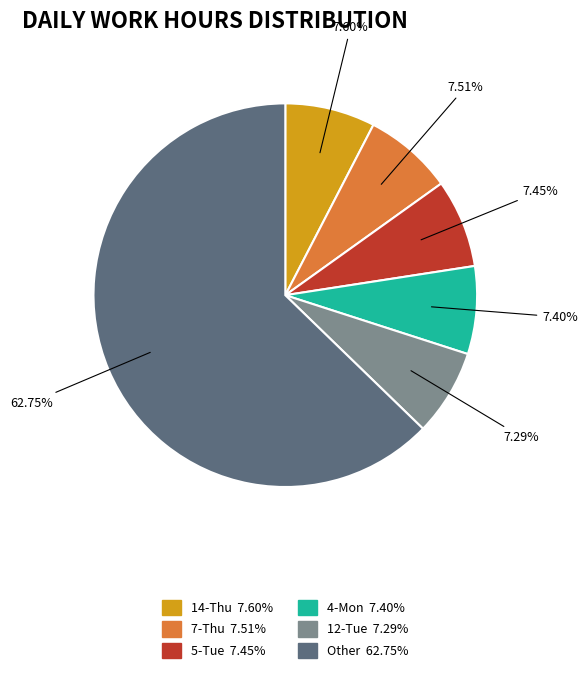

Is there a majority slice in this chart?

Yes